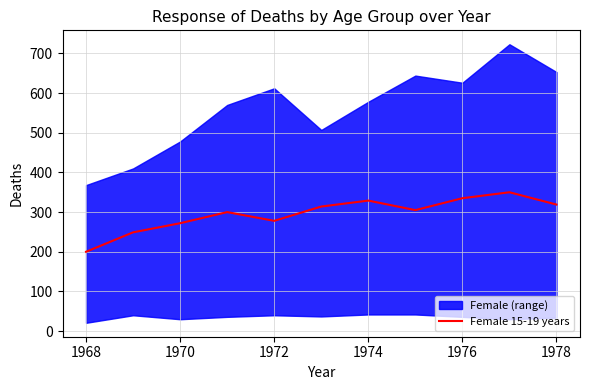

What is the maximum value for Female 15-19 years?

350